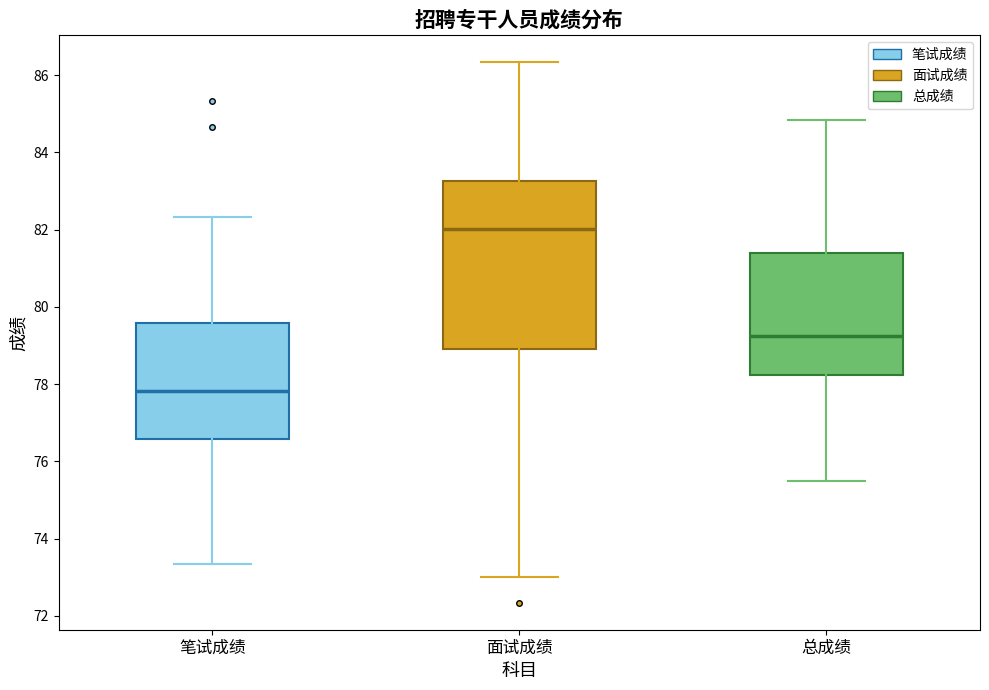

Where does the lower whisker of the box for 笔试成绩 end on the y-axis? The values are not printed on the chart, so give them approximately, as read against the axis.

73.4